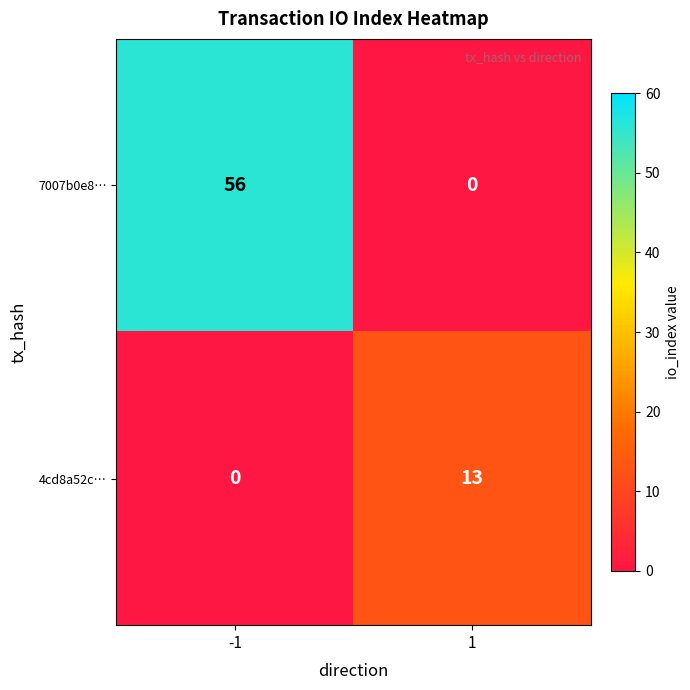

What is the spread (max minus min) of values at -1?

56